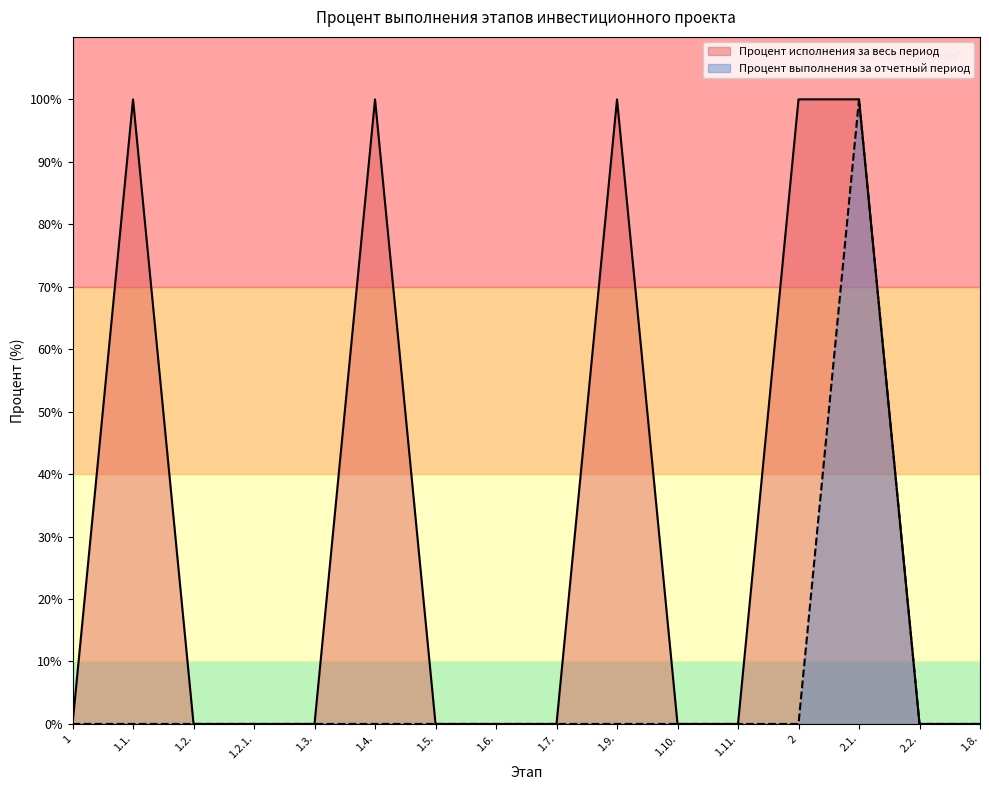

True or false: Процент выполнения за отчетный период and Процент исполнения за весь период intersect in this chart.

False